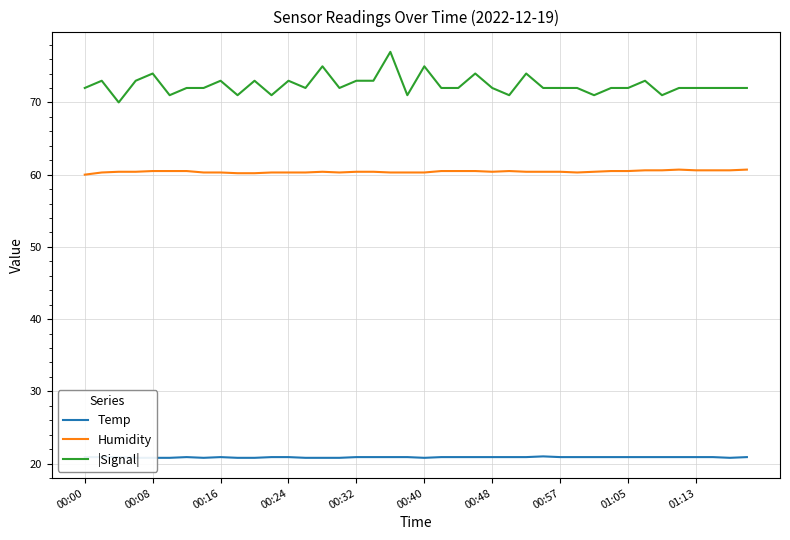

Read the Temp value at 38.

20.8